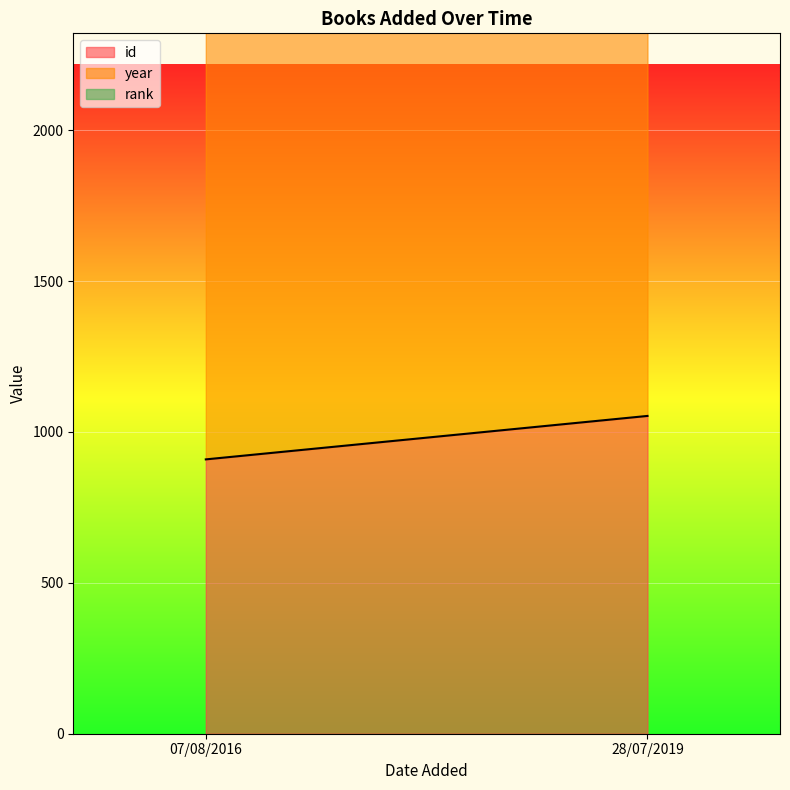

The rank series shows 1 at 28/07/2019. True or false?

False